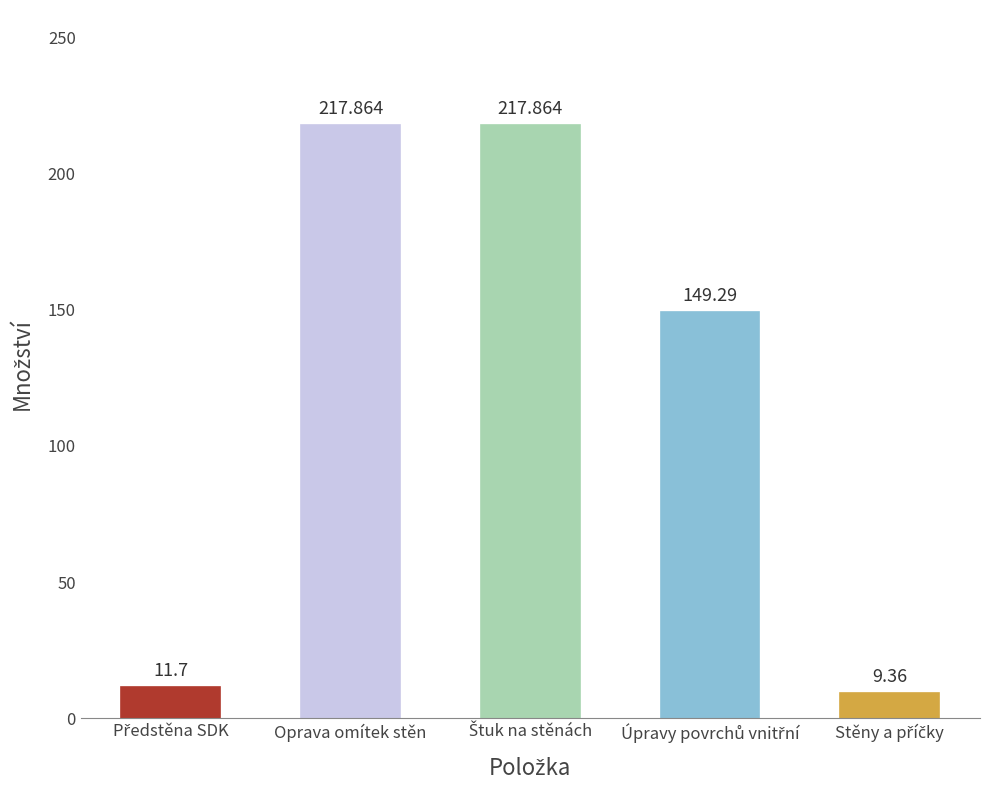

Where does the data first go above 149?

Oprava omítek stěn